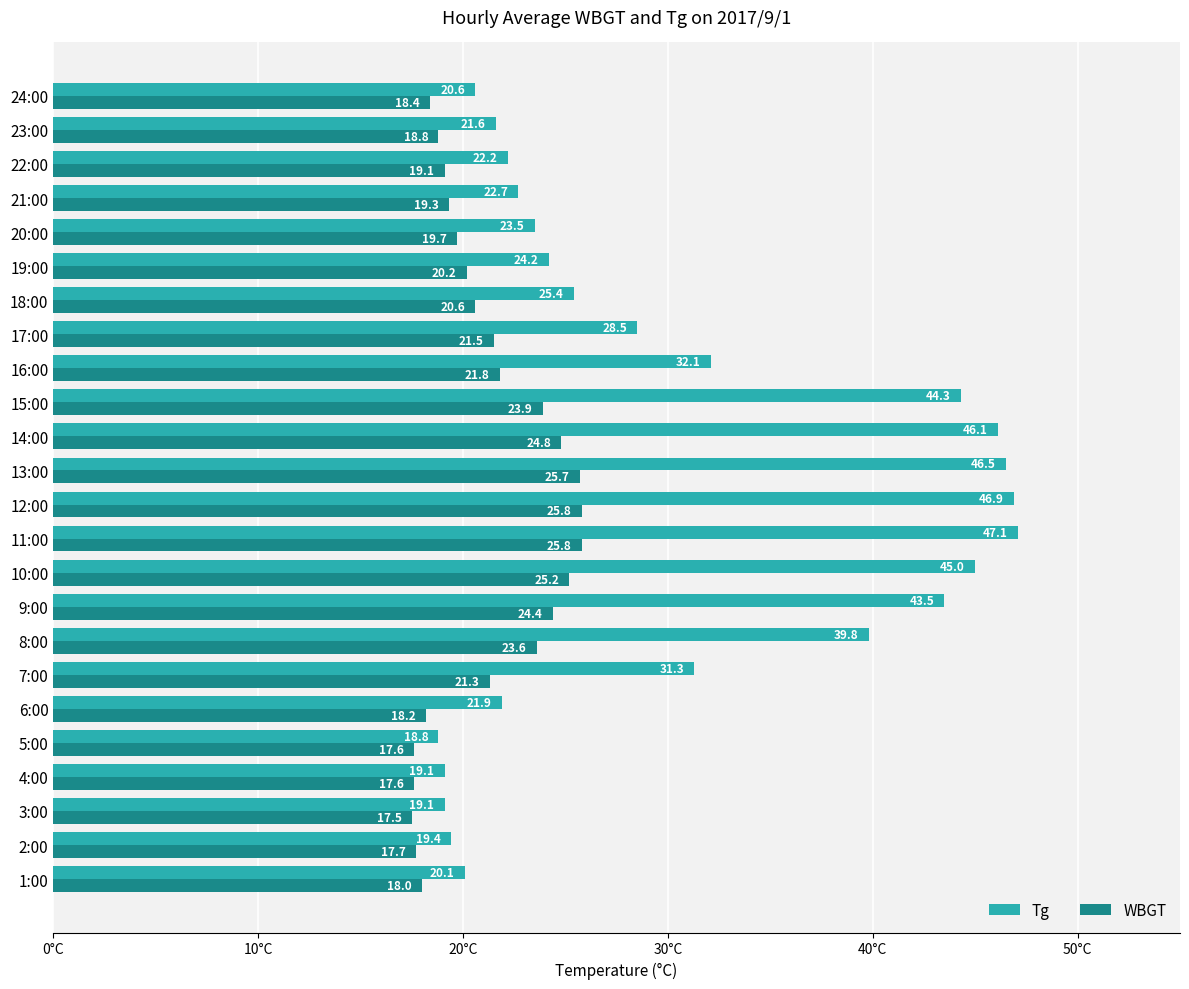

List the series in order of their overall mean, highest first.

Tg, WBGT